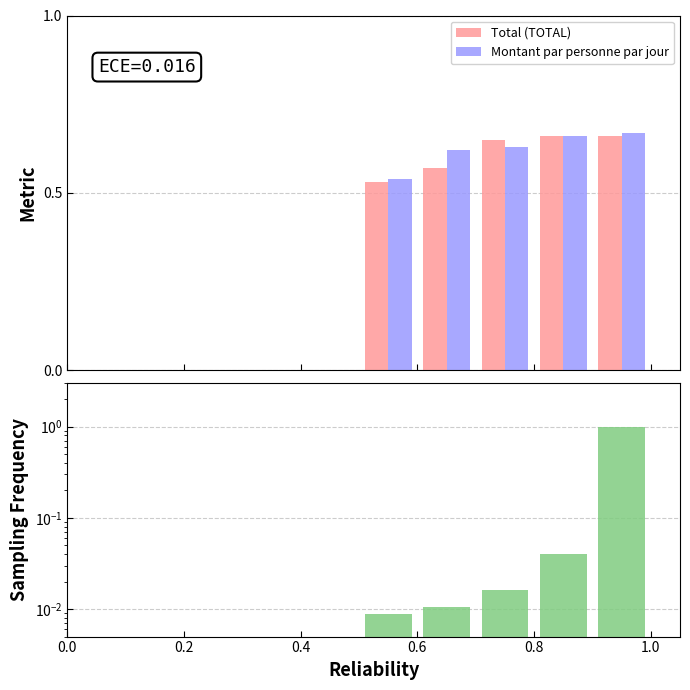

How many Total (TOTAL) values are between 0 and 1?

5